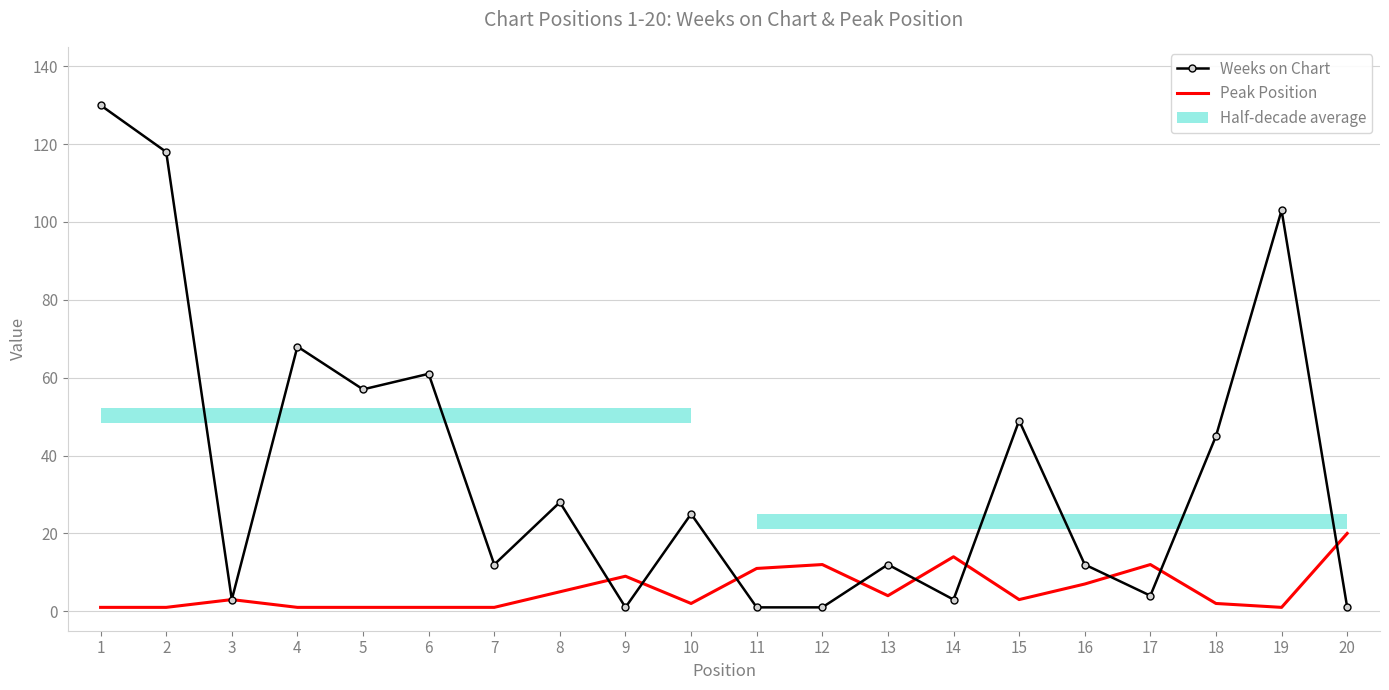

Rank the categories by Weeks on Chart value from lowest to highest.

9, 11, 12, 20, 3, 14, 17, 7, 13, 16, 10, 8, 18, 15, 5, 6, 4, 19, 2, 1